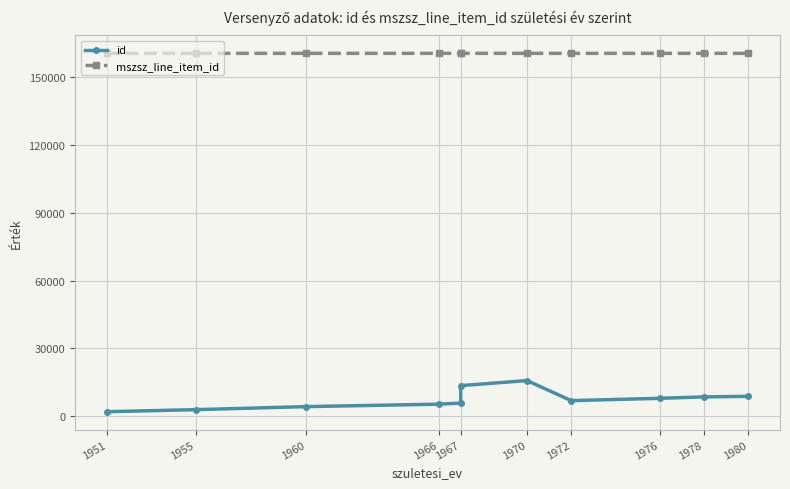

Count the number of data series in this chart.

2